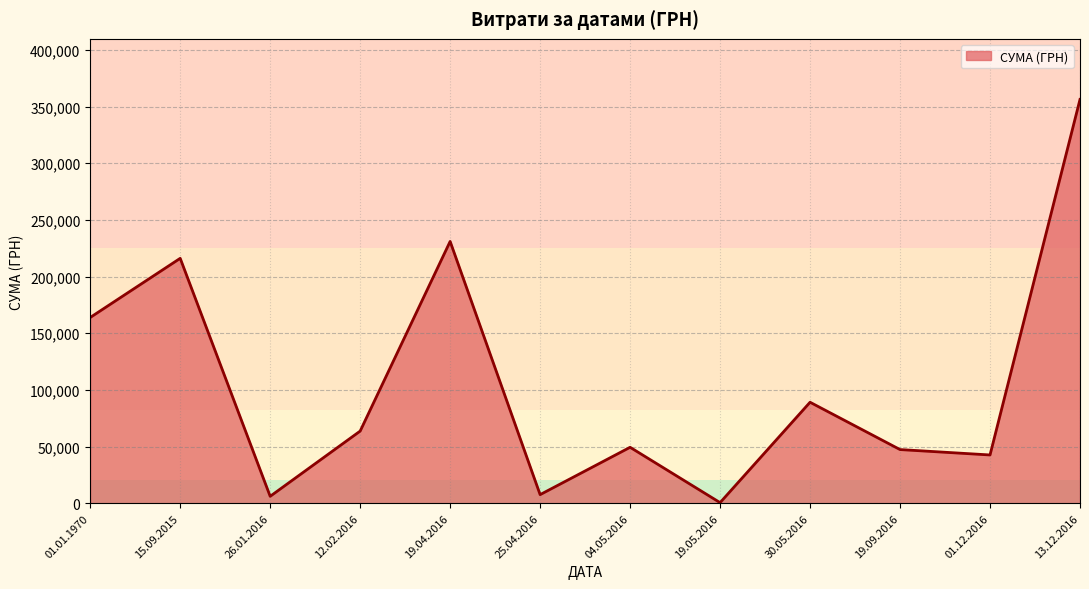

What is the average value?

106129.8